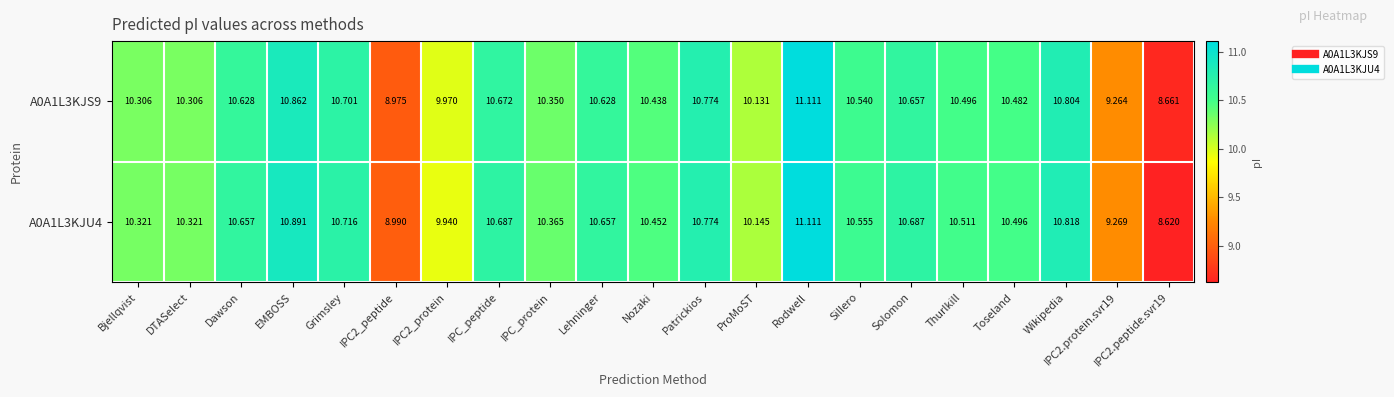

Where does the A0A1L3KJU4 series first go above 10?

Bjellqvist